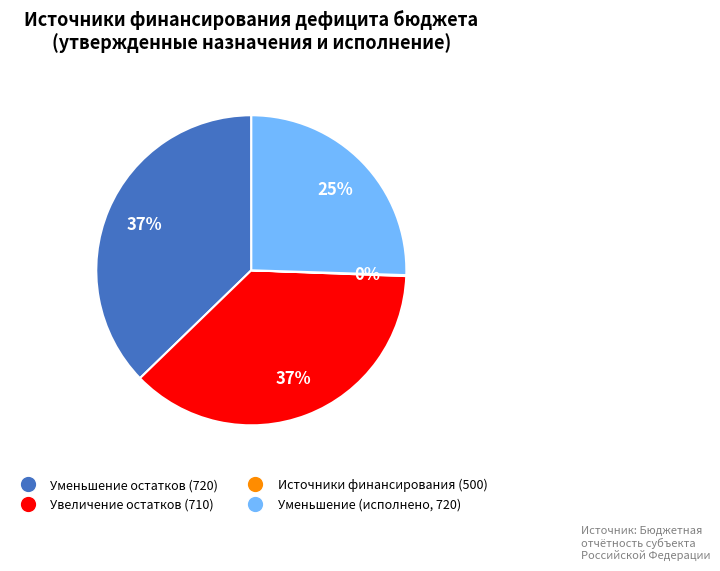

Does any single category account for the majority?

No